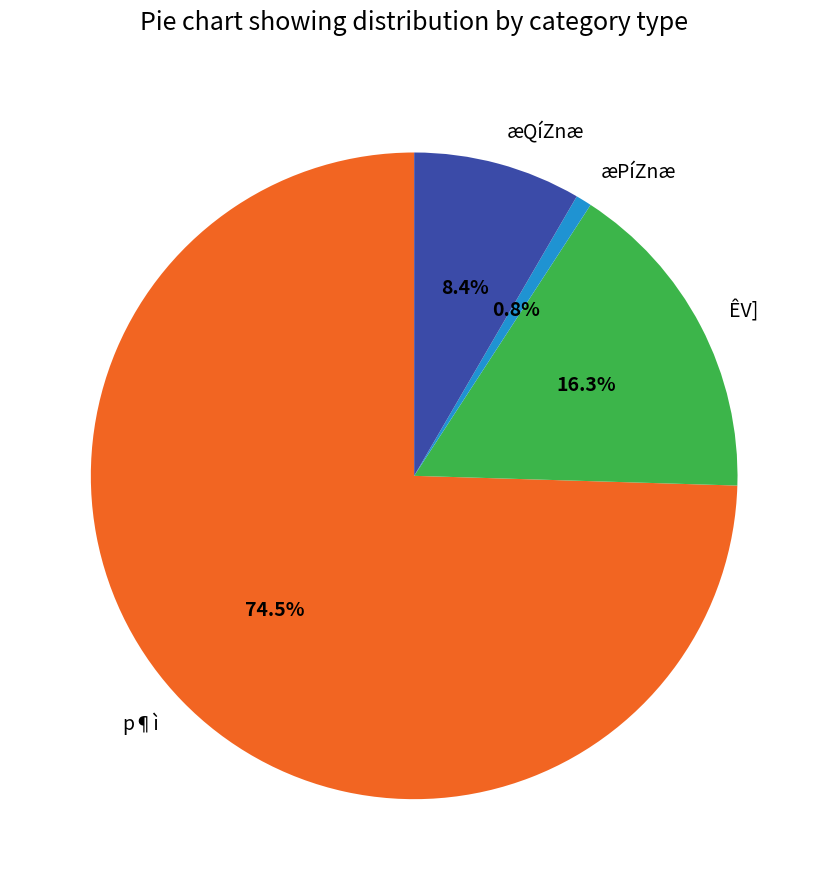

Between æPíZnæ and p¶ì, which is larger?

p¶ì